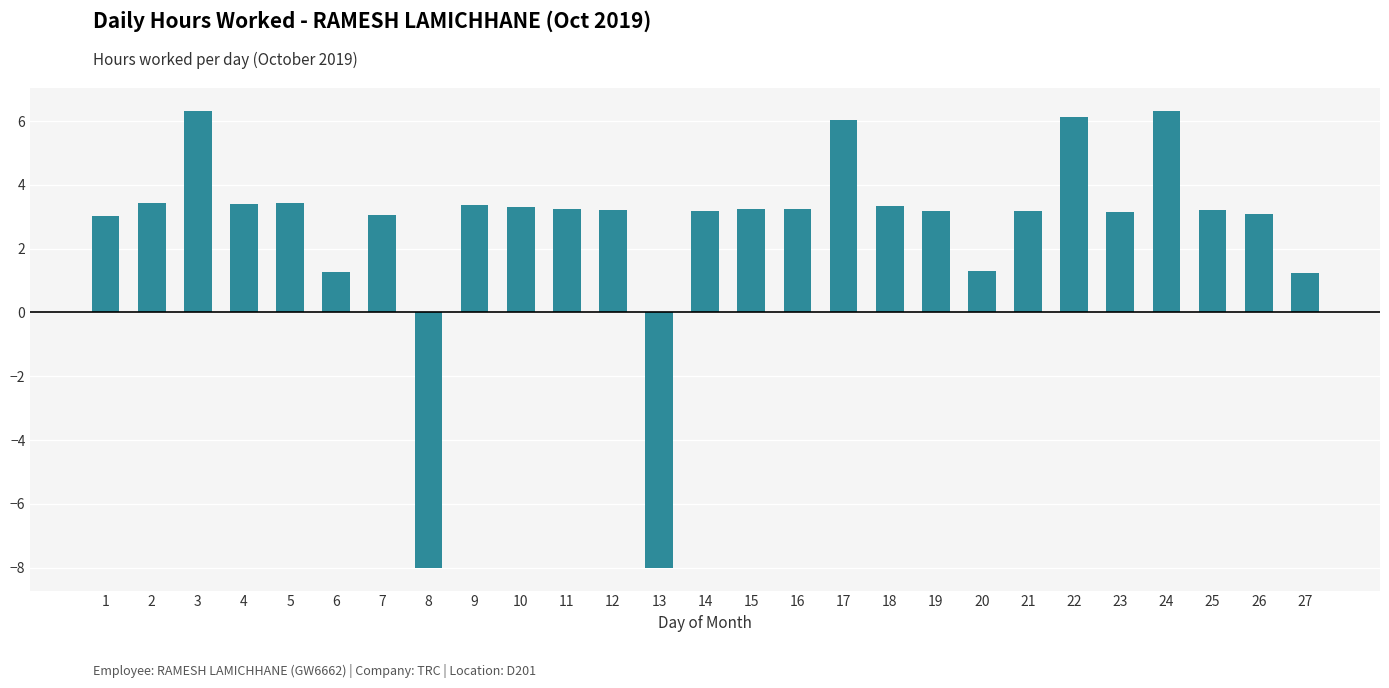

What is the greatest value displayed?

6.3